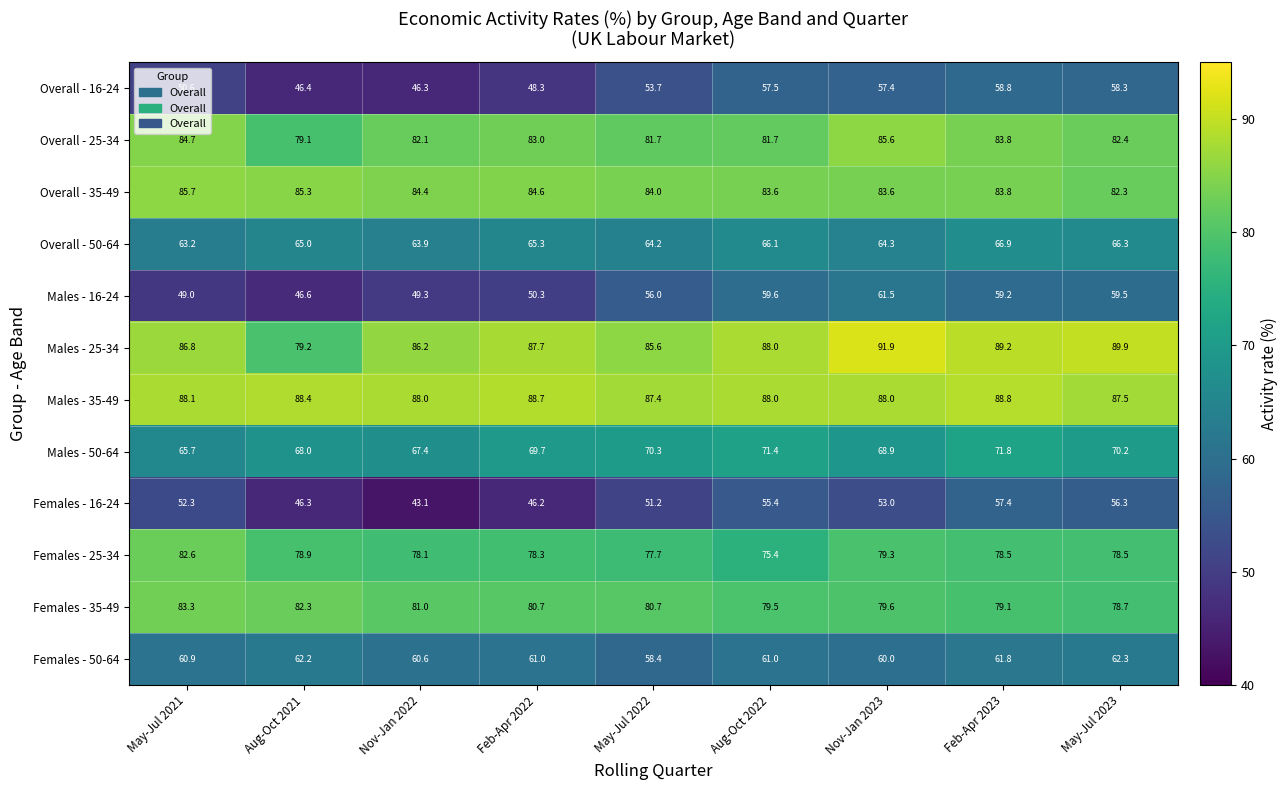

What is the total value across all series at May-Jul 2022?

850.9